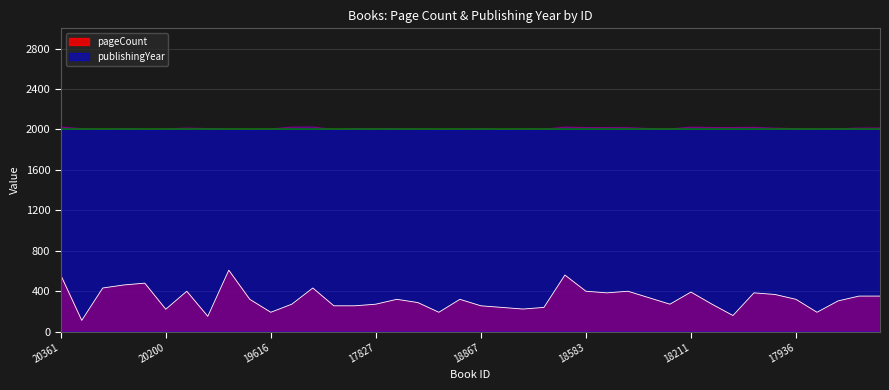

Is it true that pageCount equals 304 at 17824?

True